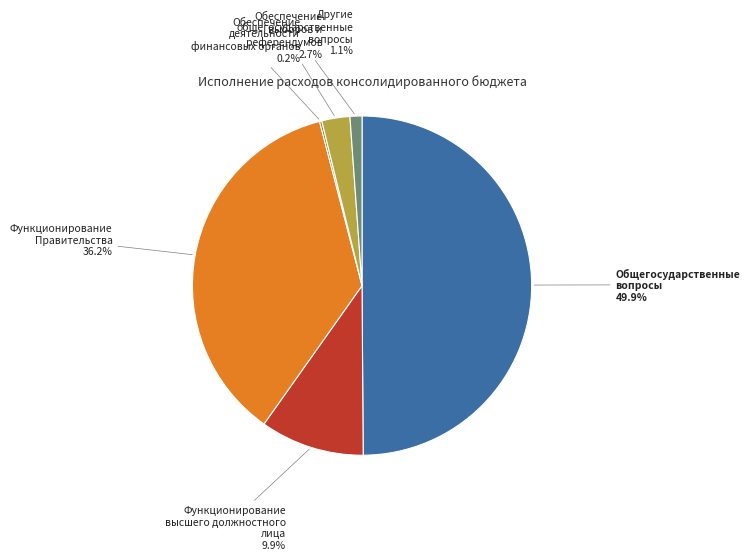

Which category has the biggest portion of the pie?

Общегосударственные вопросы